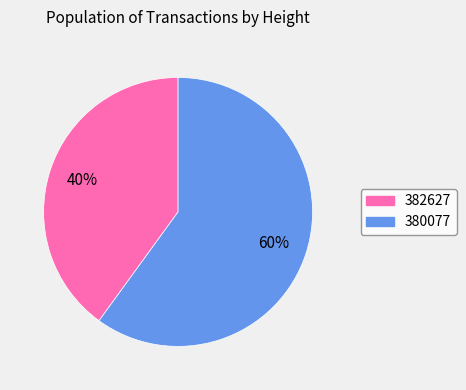

To the nearest percent, what percentage of the pie is 382627?

40%